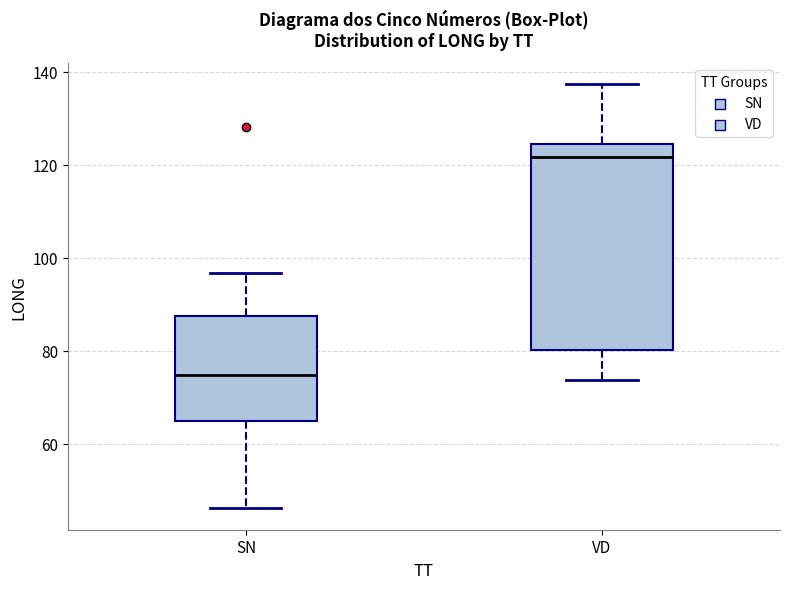

Comparing the boxes themselves (not the whiskers), which one is the tallest?

VD